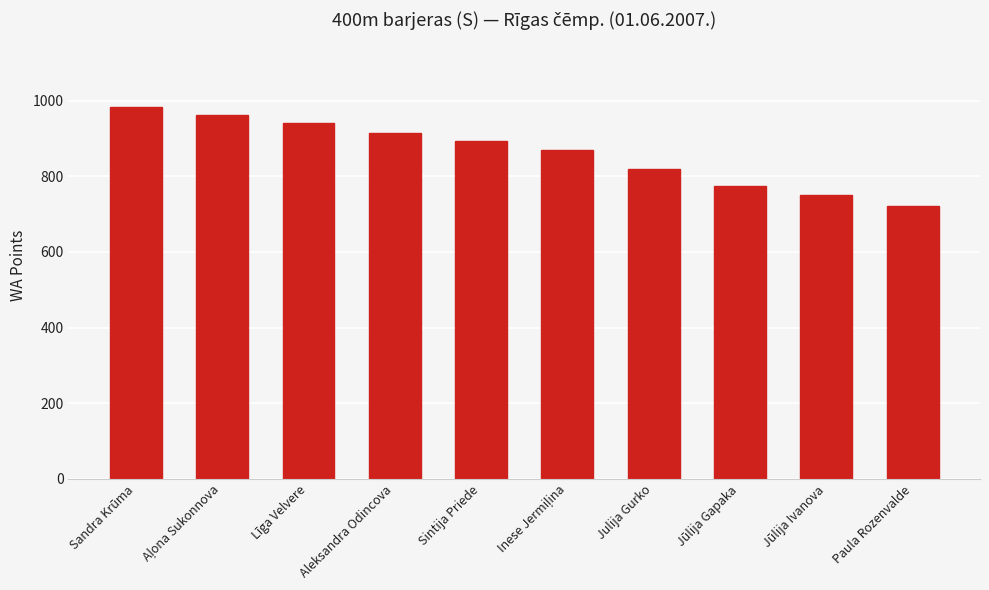

Read the value at Sandra Krūma.

984